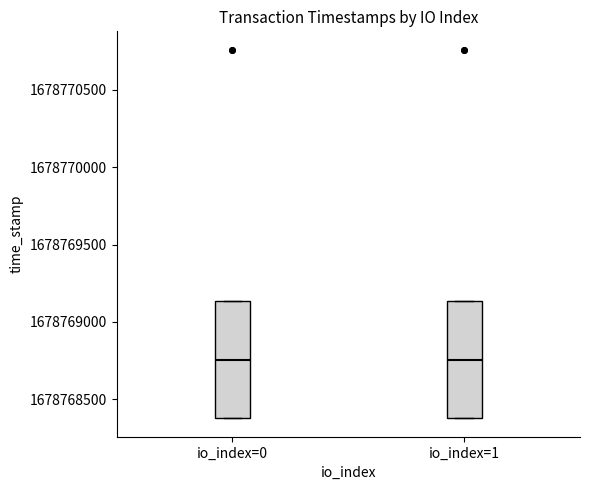

Reading left to right, transcribe this box plot: for each box, give where its median line is, the range the box spans, and where its two whiskers end, as read against the y-axis. The values are not printed on the chart, so give them approximately, as read against the axis.

io_index=0: median 1678768750, box 1678768400 to 1678769150, whiskers 1678768400 to 1678769150
io_index=1: median 1678768750, box 1678768400 to 1678769150, whiskers 1678768400 to 1678769150